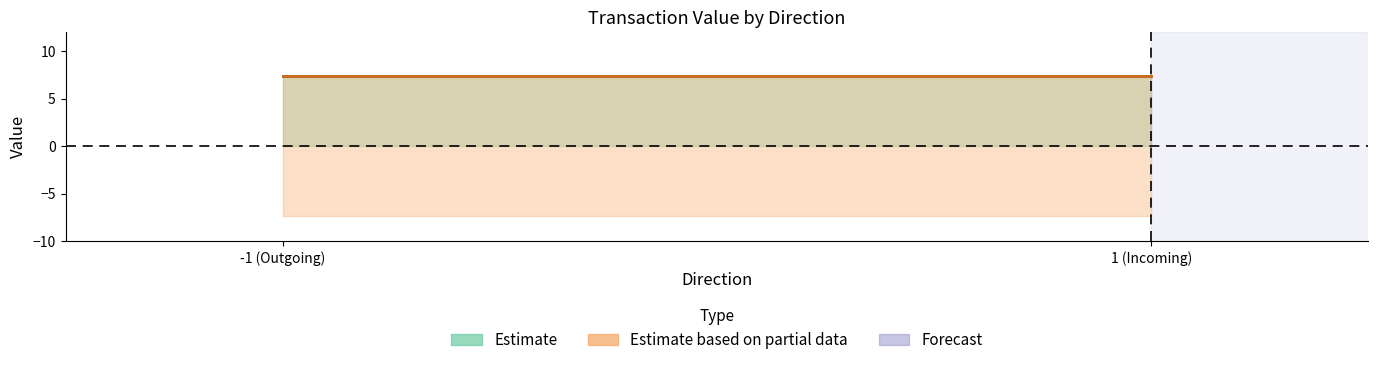

Does the chart display data point markers on the line(s)?

No